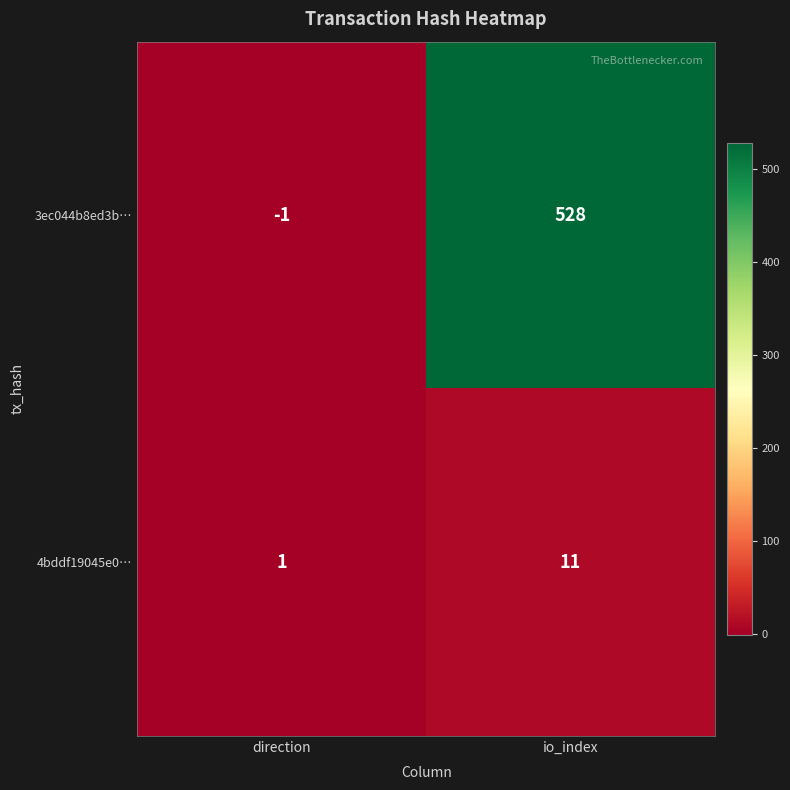

Which series has the widest spread of values?

3ec044b8ed3b…